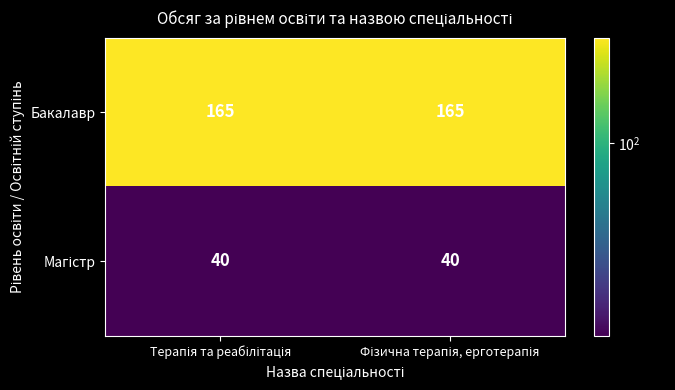

What is the sum of all Бакалавр values?

330